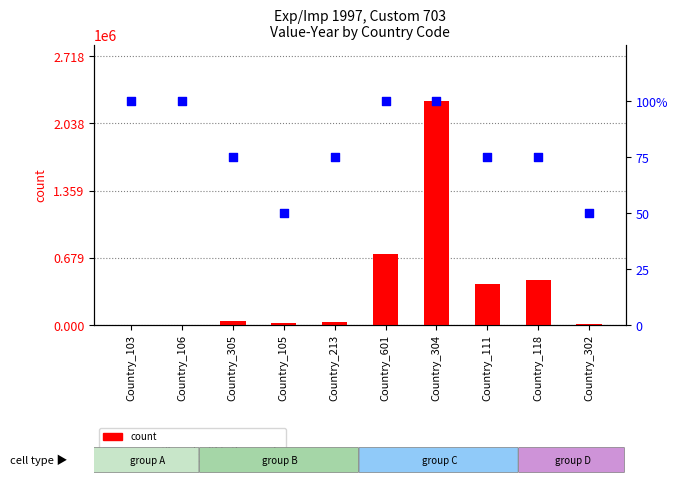

What are all the series names shown in the legend?

count, percentile rank within the sample